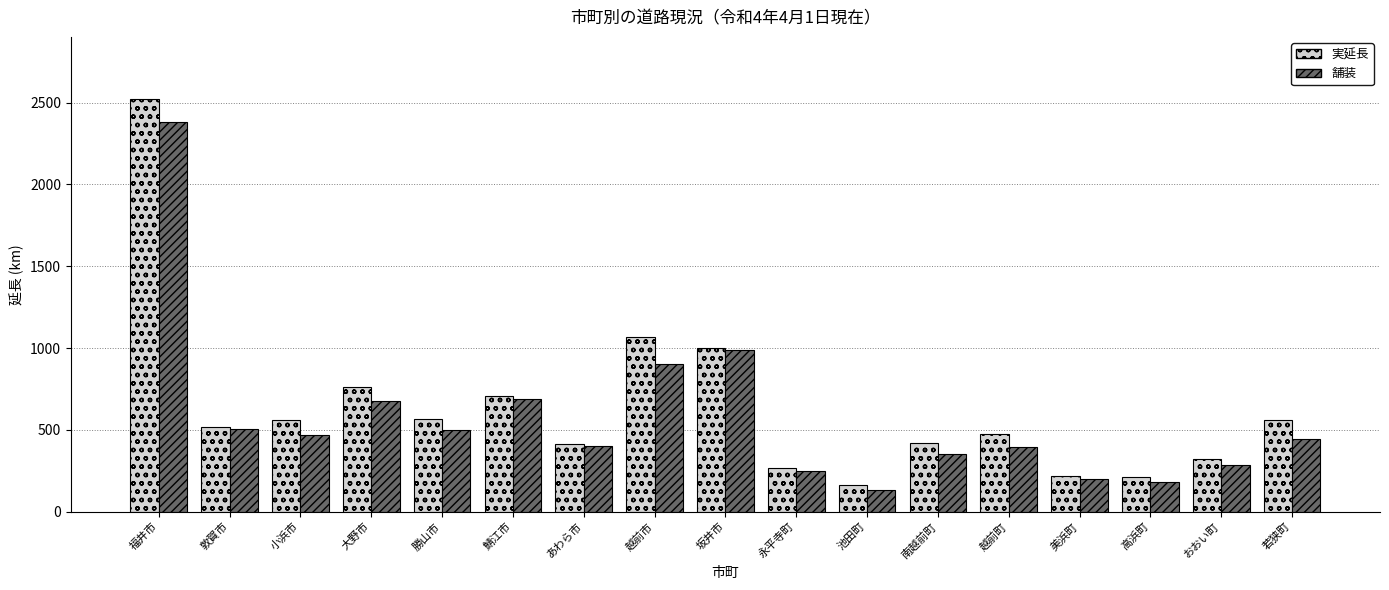

How many values in the 実延長 series are below 519?

8